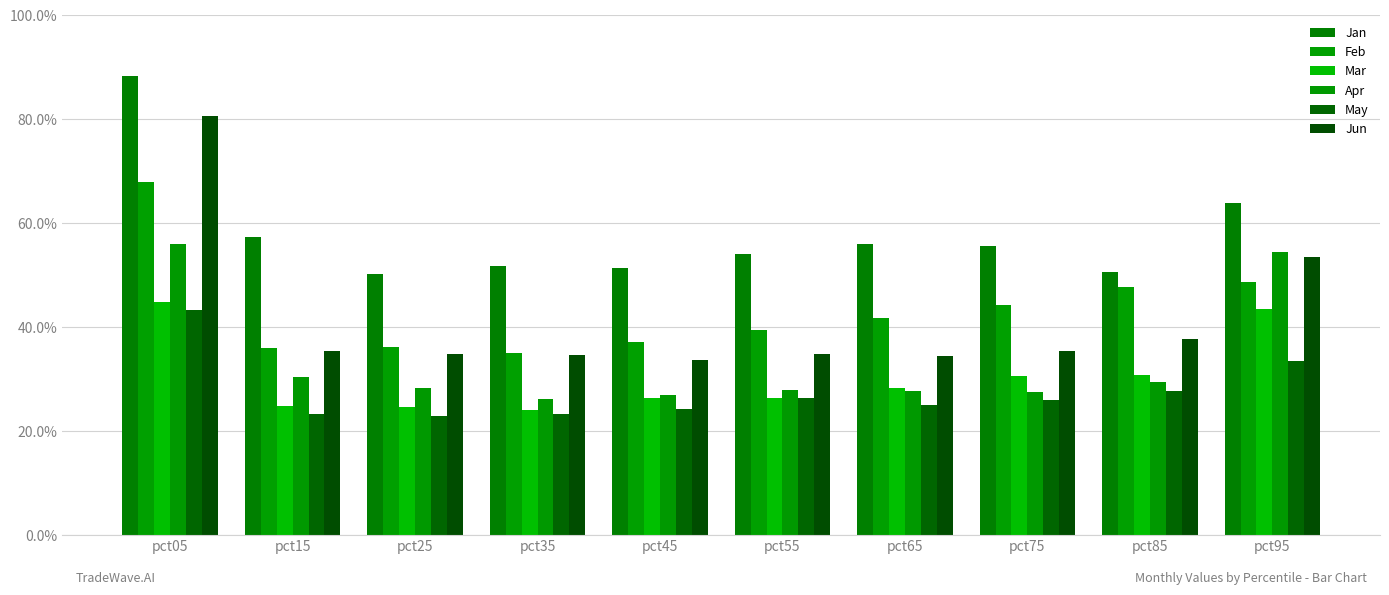

Are the bars grouped side by side (vs. stacked)?

Yes